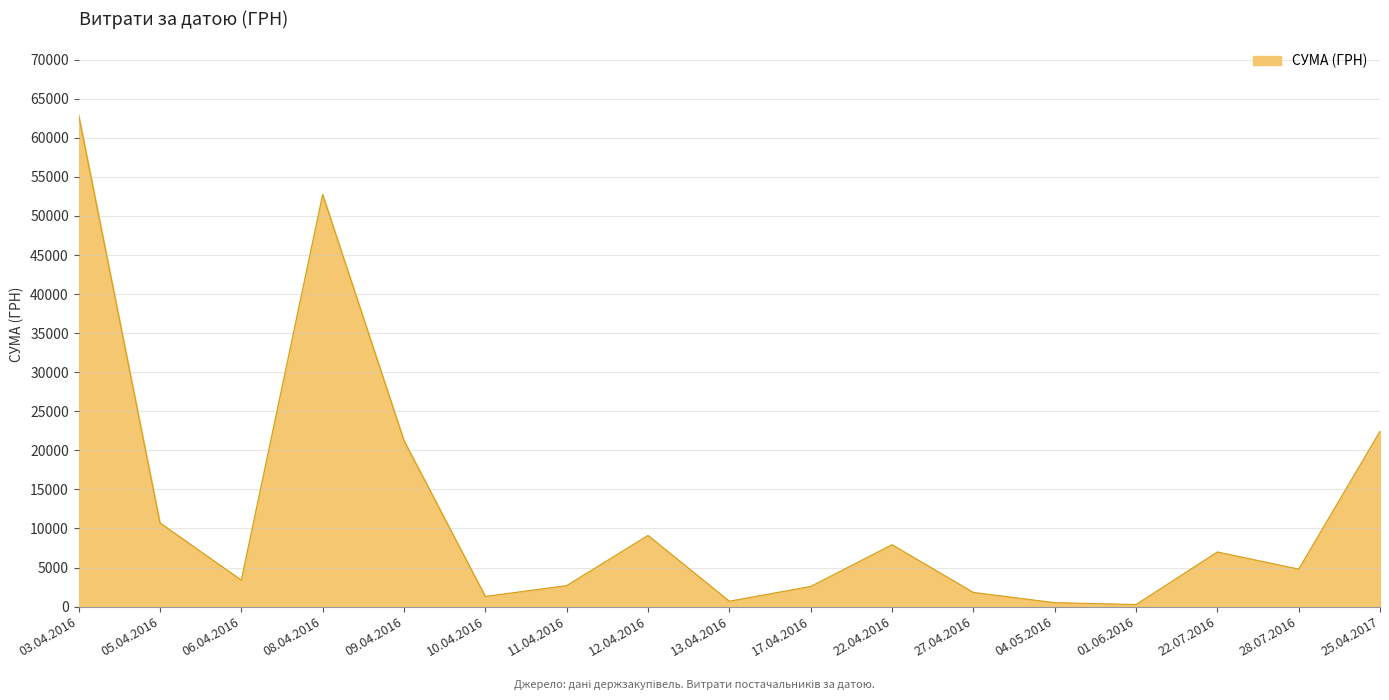

What is the difference between the values at 11.04.2016 and 12.04.2016?

6421.1